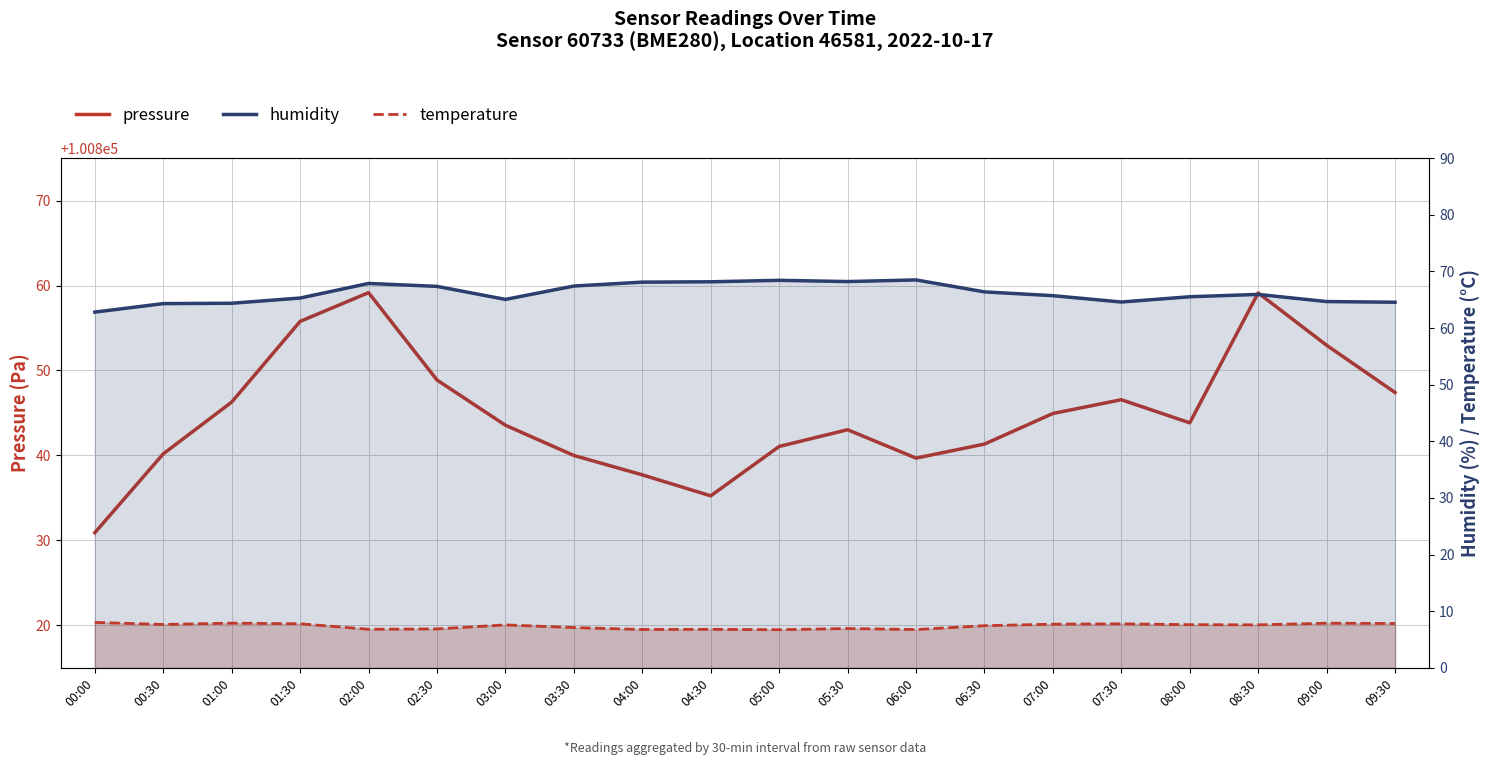

Between 05:00 and 08:30, which series saw the biggest shift?

pressure